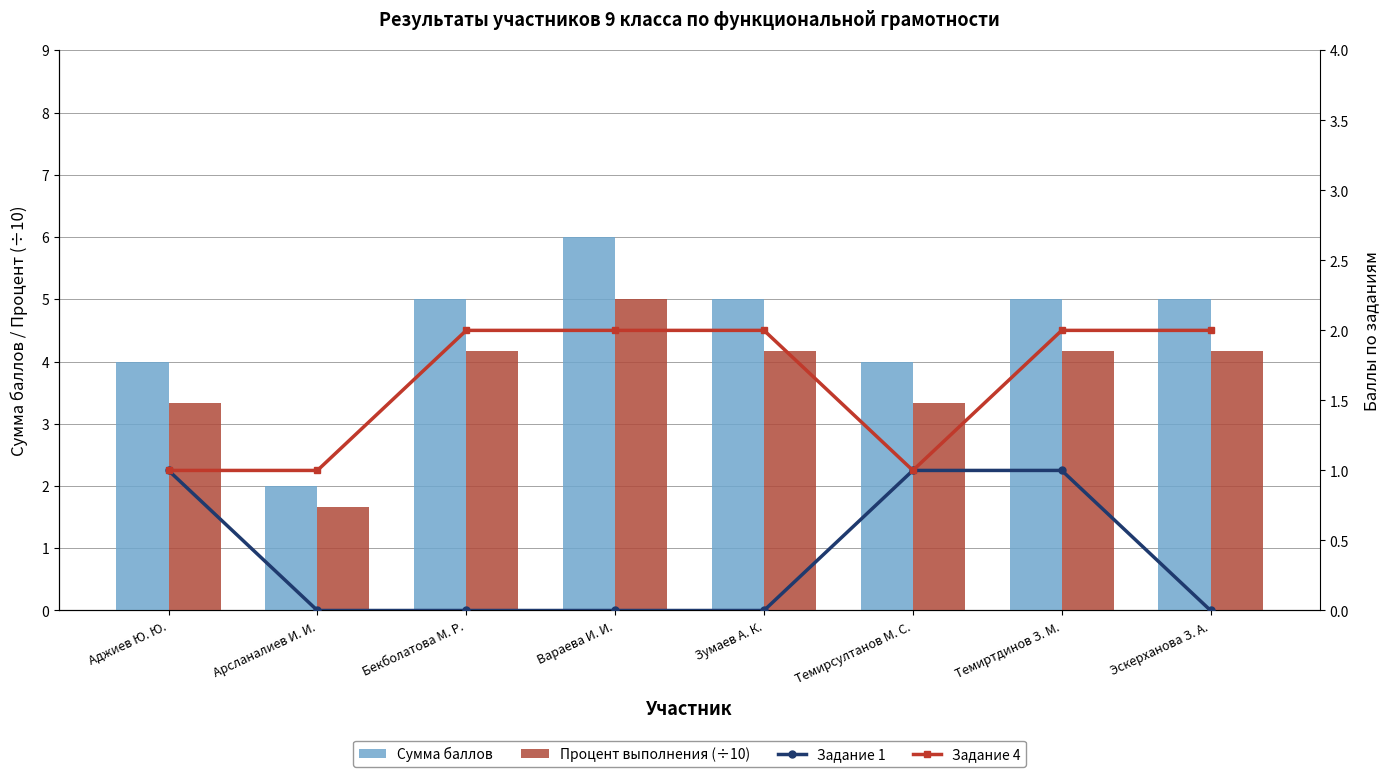

Which label corresponds to the largest value in the chart?

Вараева И. И.